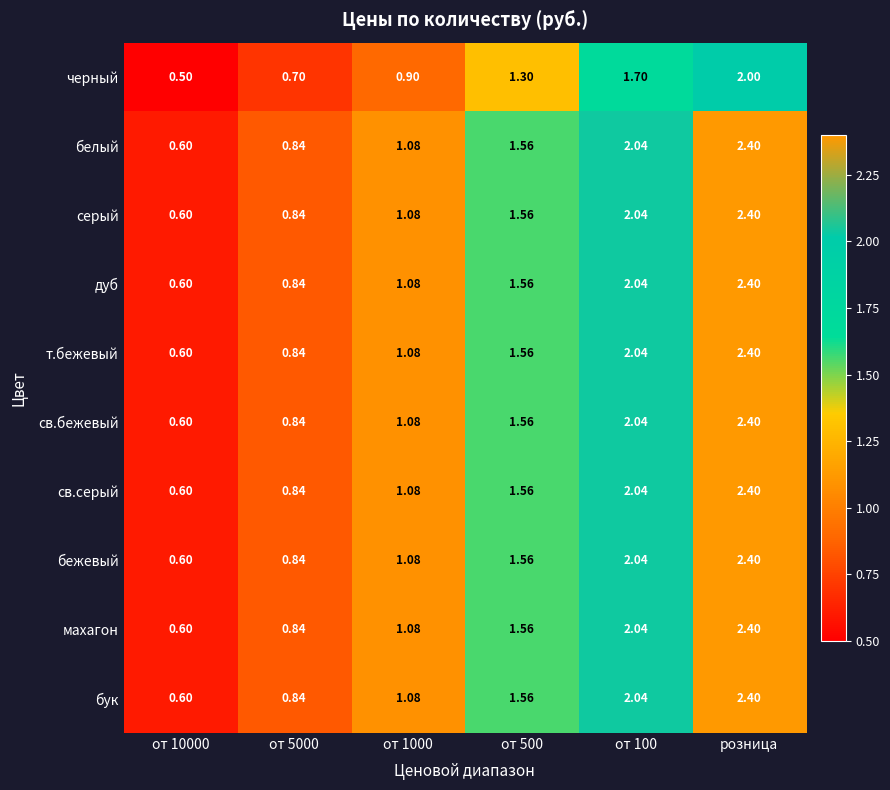

At which category does the chart reach its peak across all series?

розница